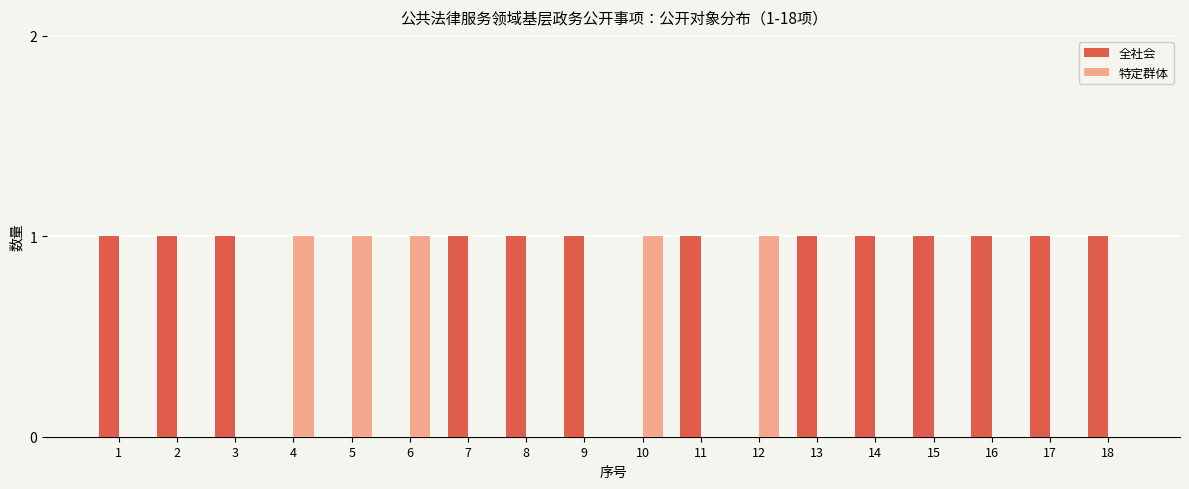

Is the value of 全社会 at 1 greater than the value of 特定群体 at 7?

Yes